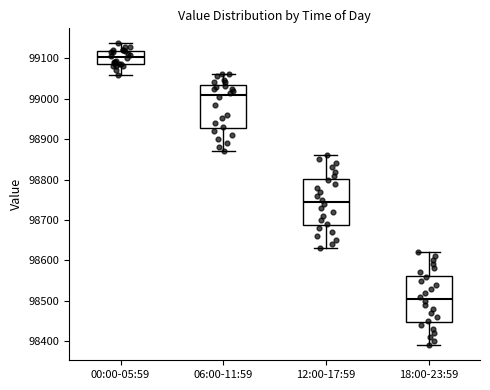

Which box's median line is the highest?

00:00-05:59